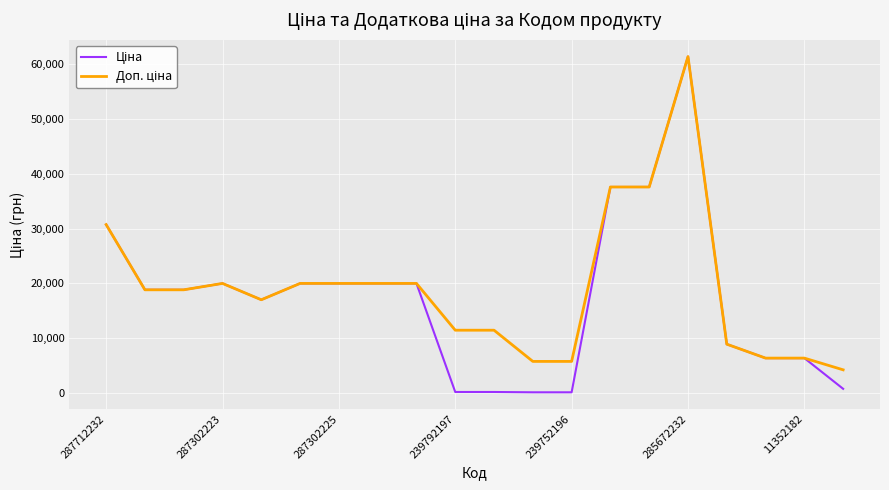

What is the greatest value displayed?

61434.3